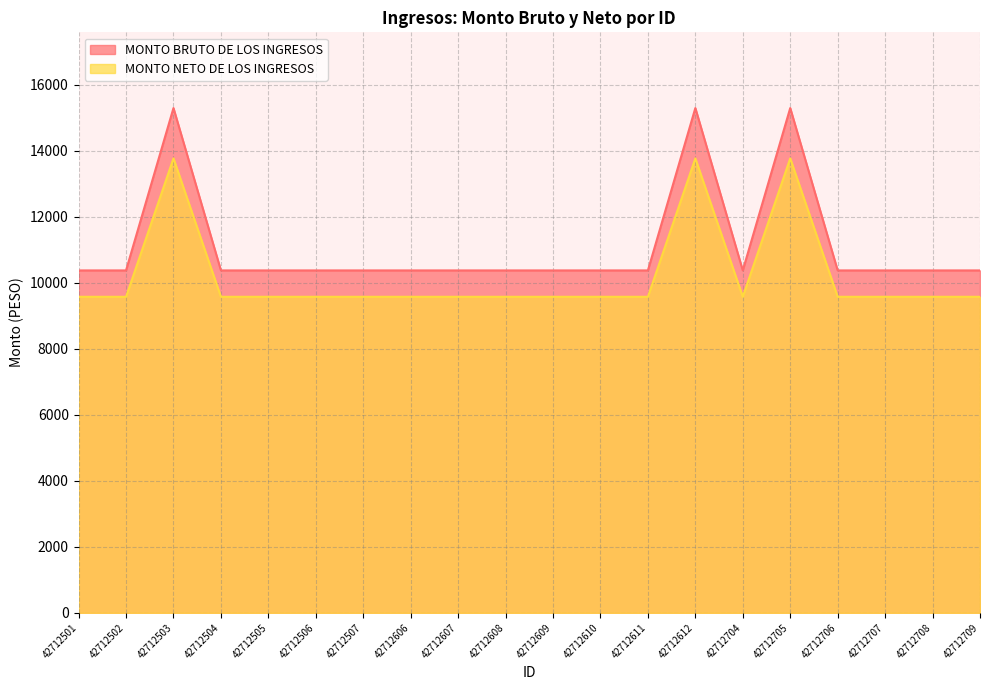

What are all the series names shown in the legend?

MONTO BRUTO DE LOS INGRESOS, MONTO NETO DE LOS INGRESOS